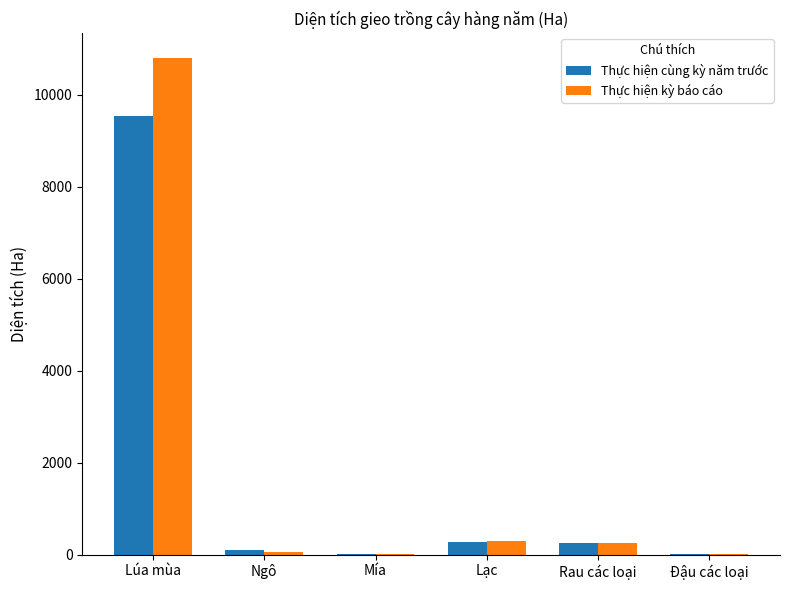

The value of Thực hiện kỳ báo cáo at Lúa mùa is 4559.7. True or false?

False